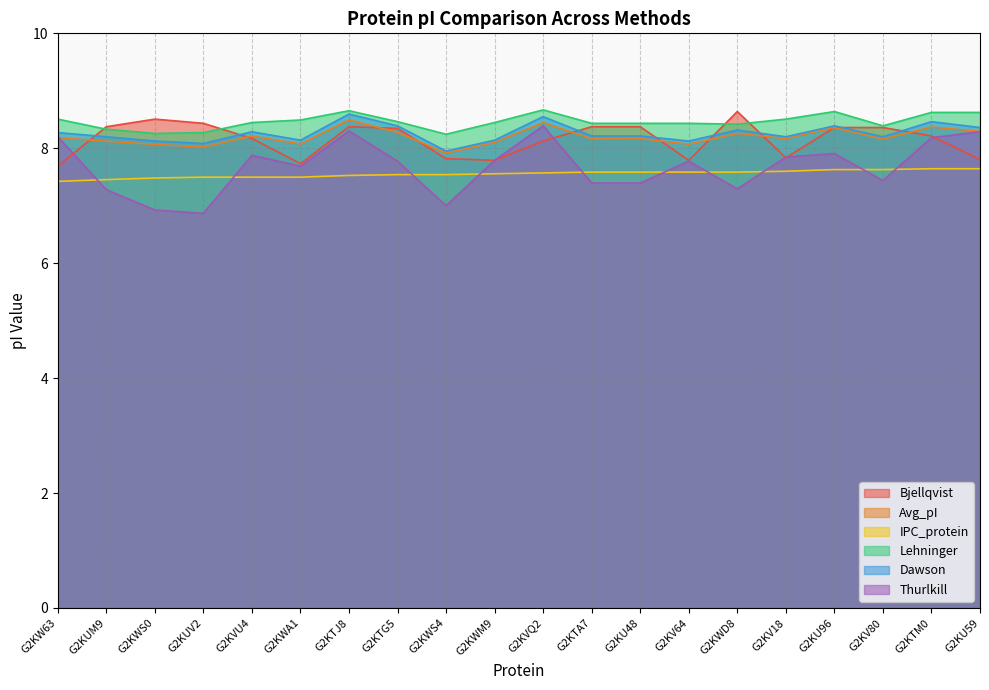

What position from the right is G2KV18?

5